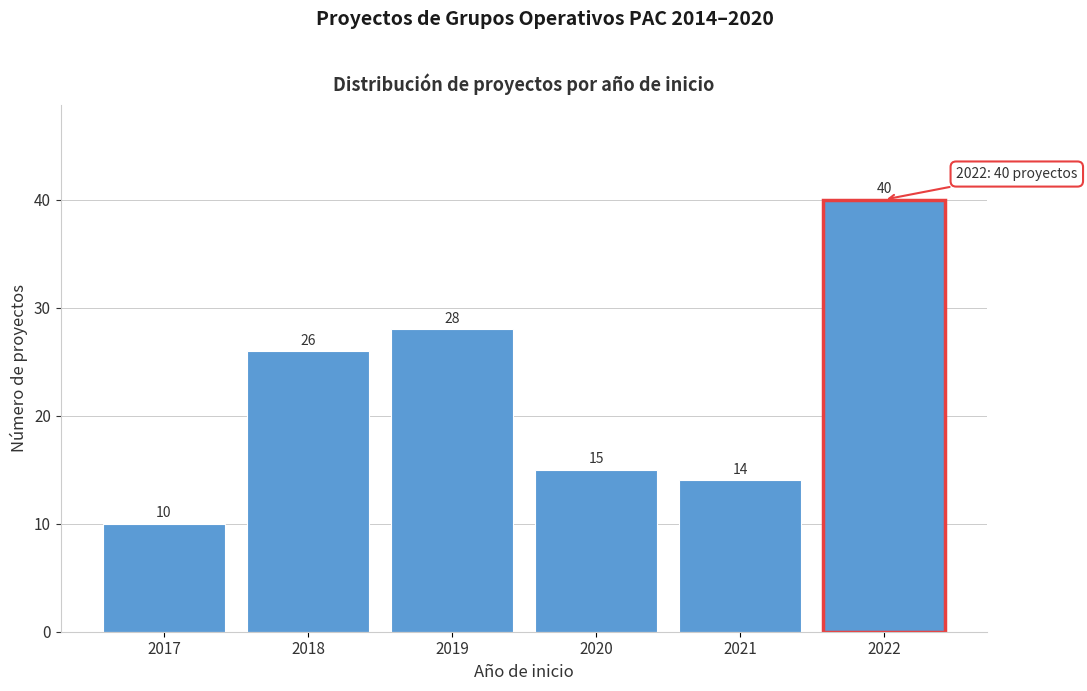

Reading left to right, what are all the values shown in this chart?

10	26	28	15	14	40